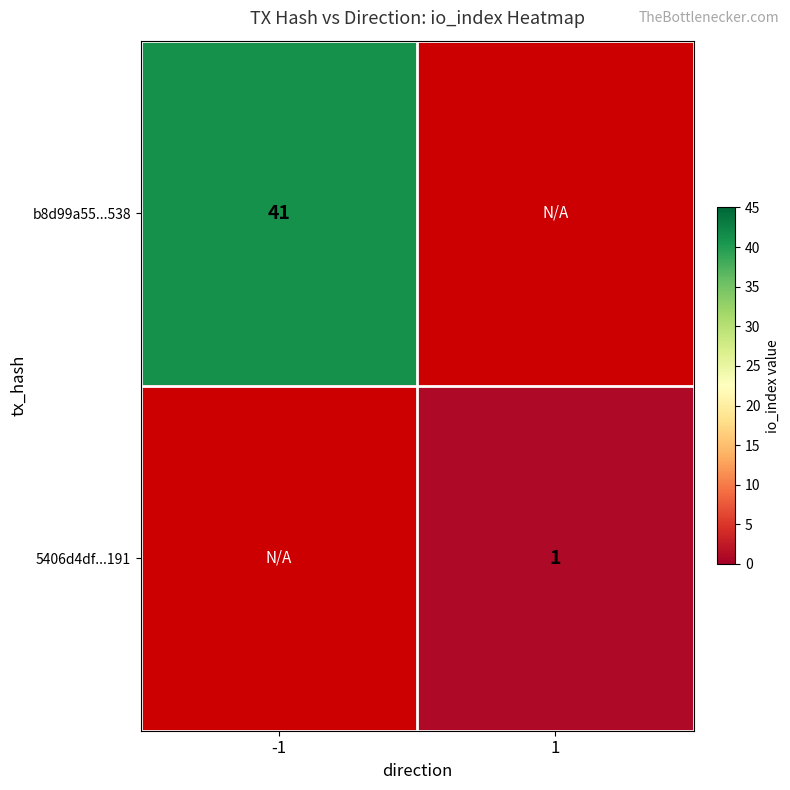

Is it true that b8d99a55...538 equals 41 at -1?

True